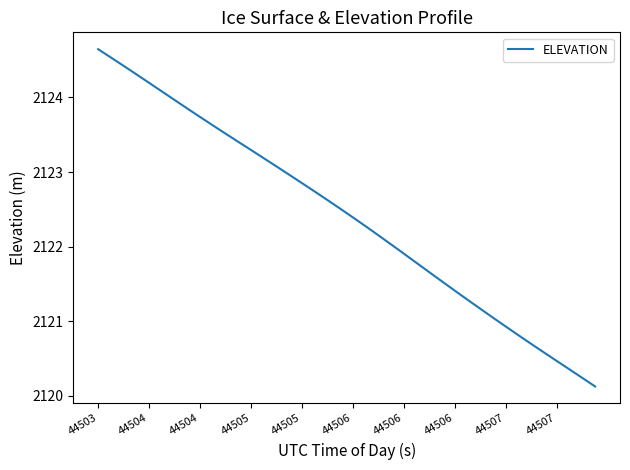

What is the smallest value displayed?

2120.1